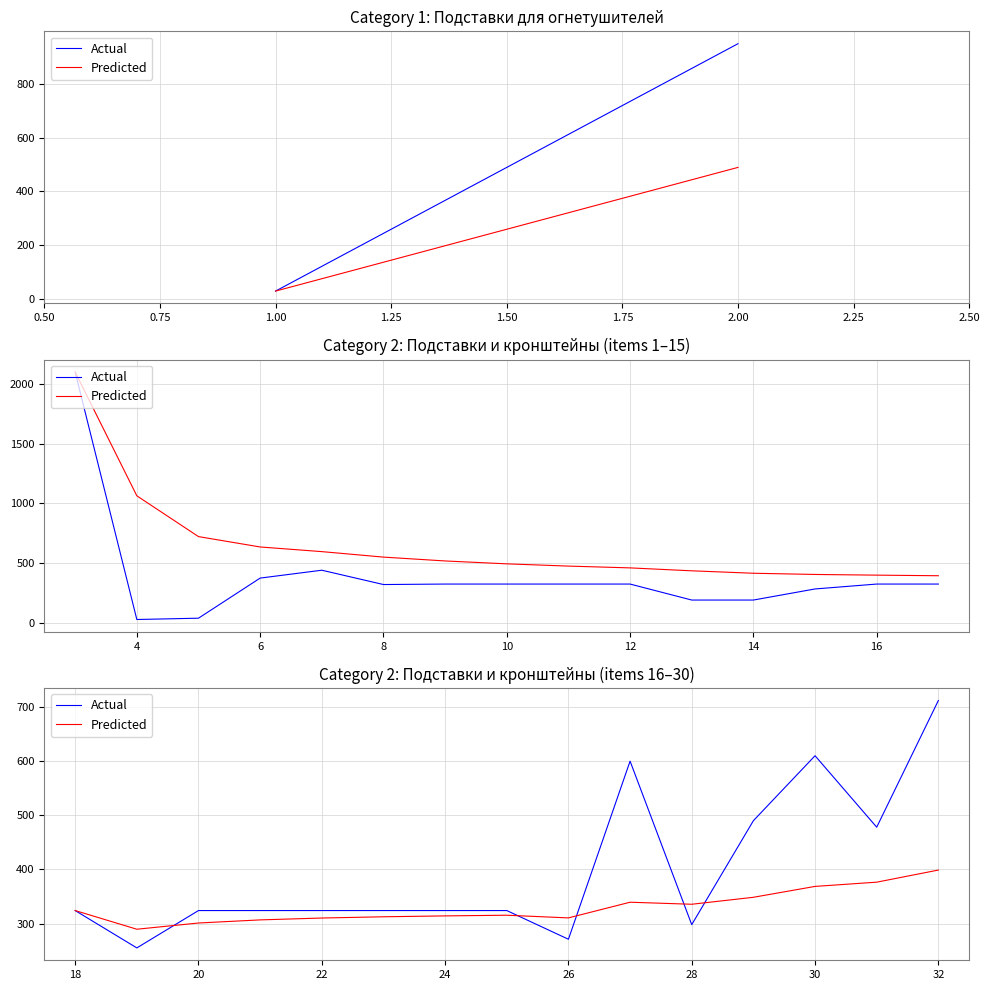

True or false: Predicted has a value of 431.6 at 18.

False